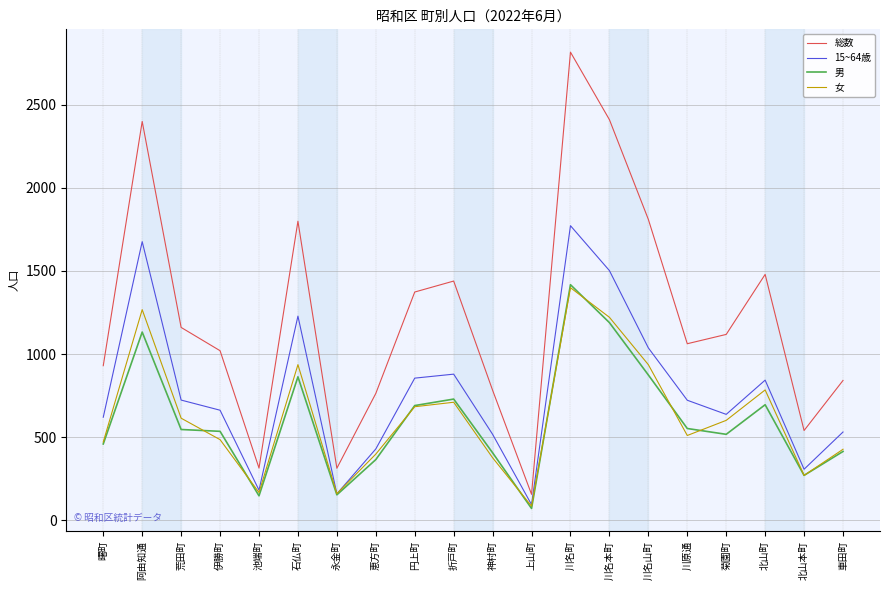

Count the number of data series in this chart.

4